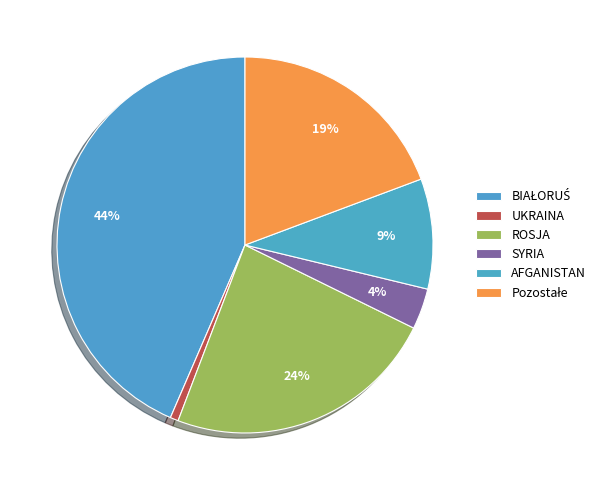

Is there a majority slice in this chart?

No